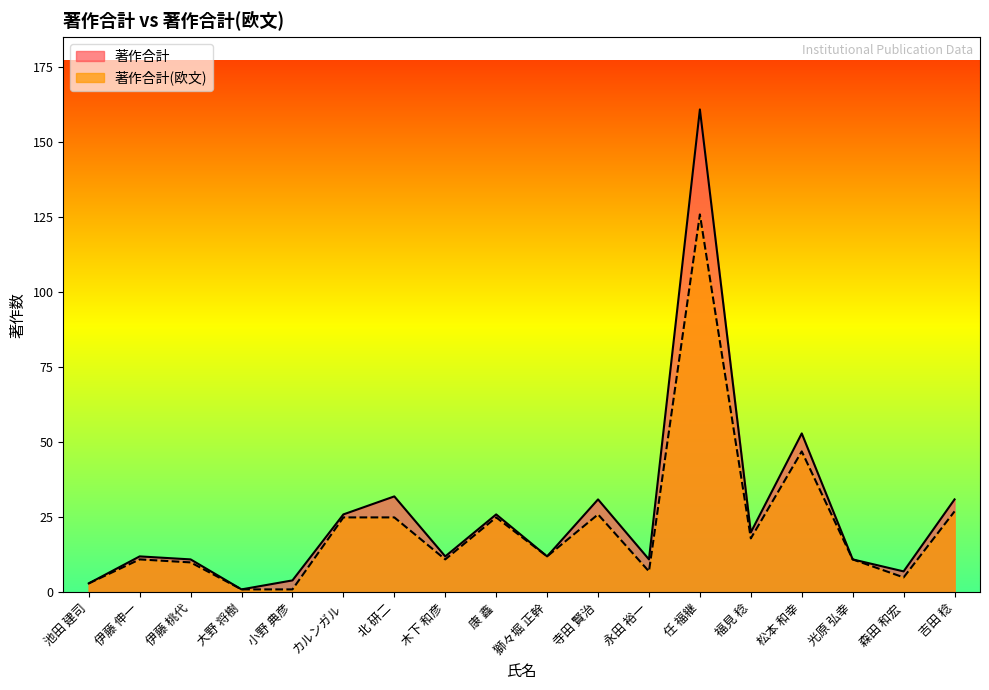

How many interior local valleys does the 著作合計 series have?

6